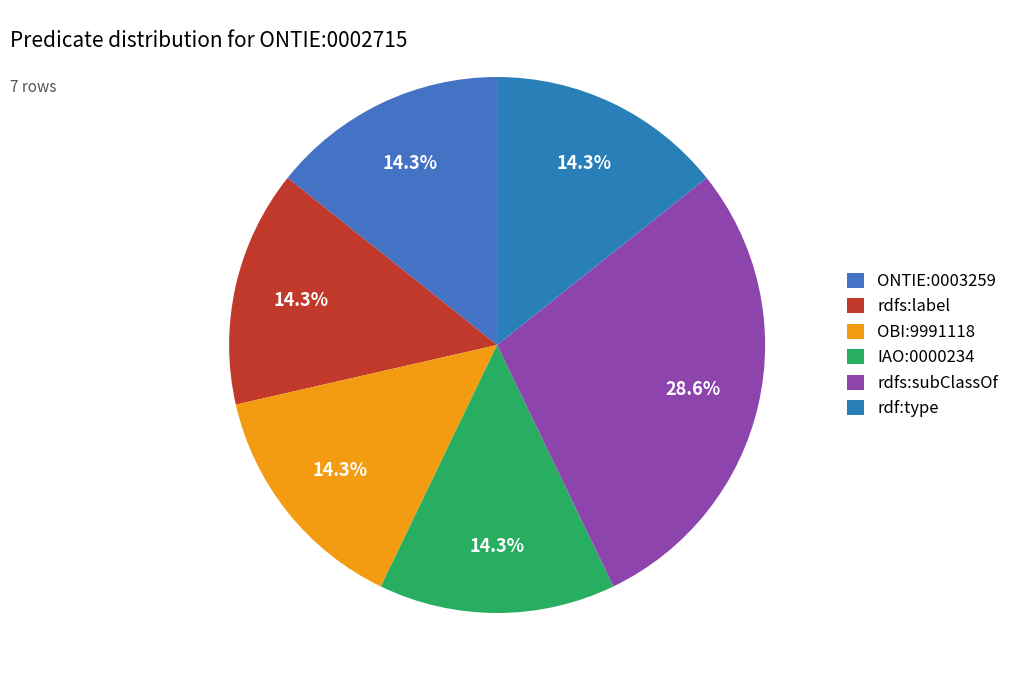

What is the ratio of the value at rdfs:label to the value at rdfs:subClassOf?

0.5